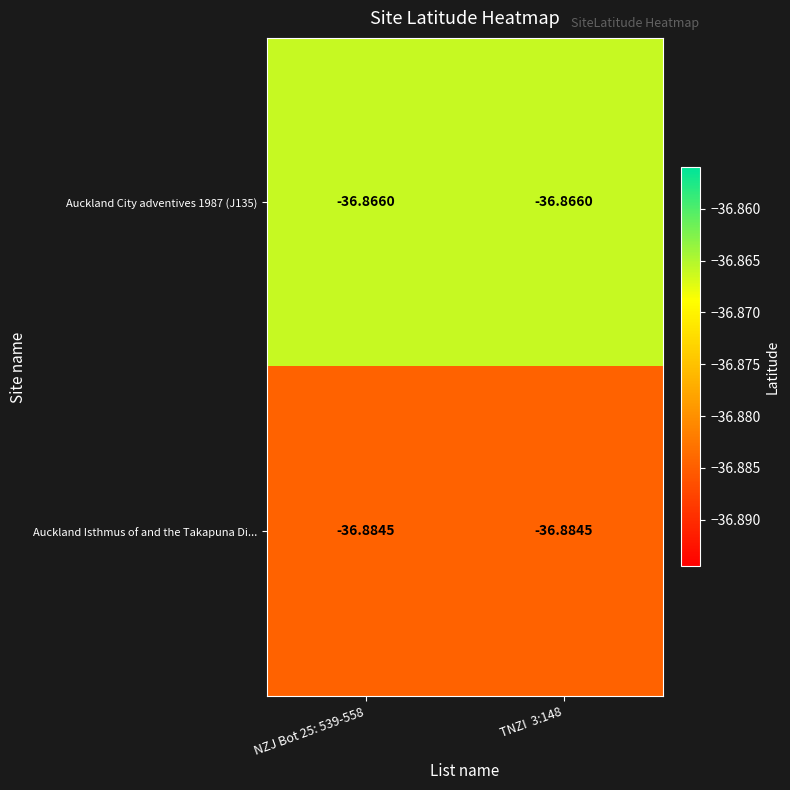

Is the value of Auckland City adventives 1987 (J135) at TNZI  3:148 greater than the value of Auckland Isthmus of and the Takapuna Di... at TNZI  3:148?

Yes